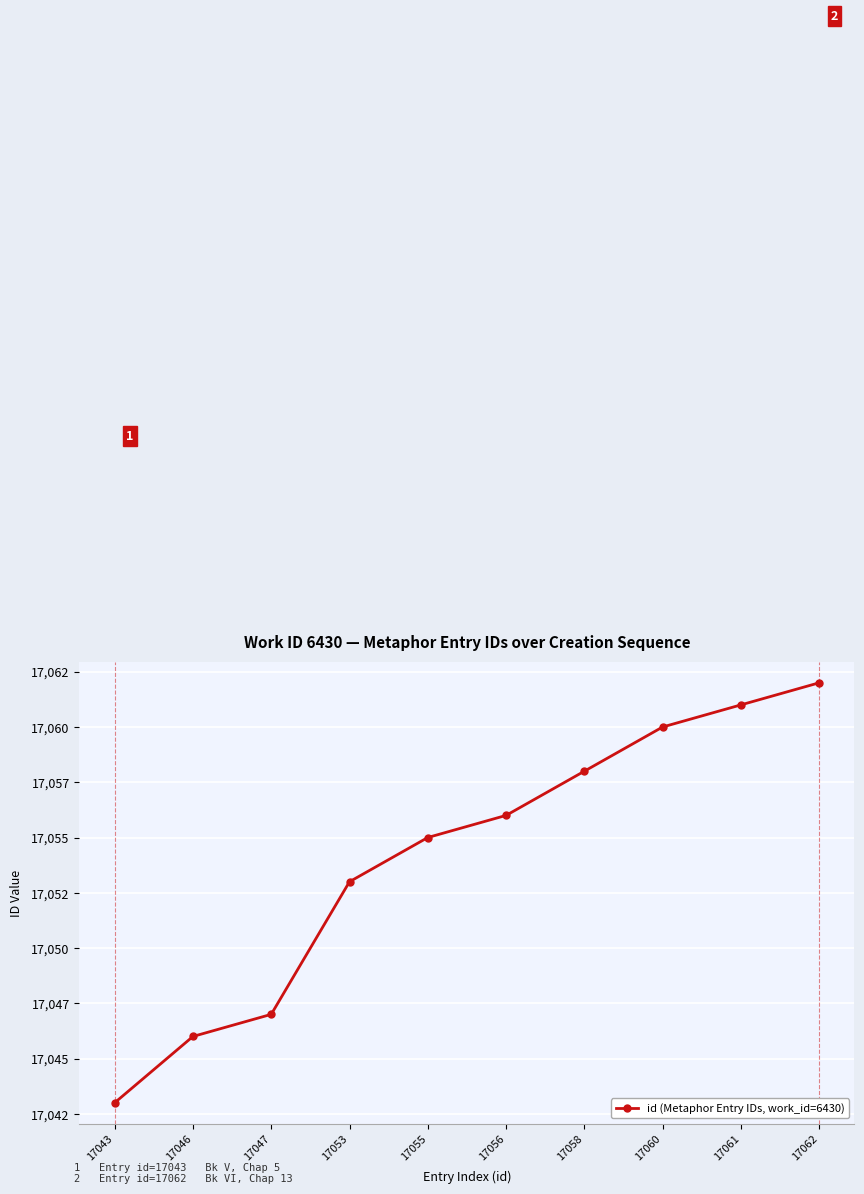

The chart shows a value of 17047 at 17047. True or false?

True